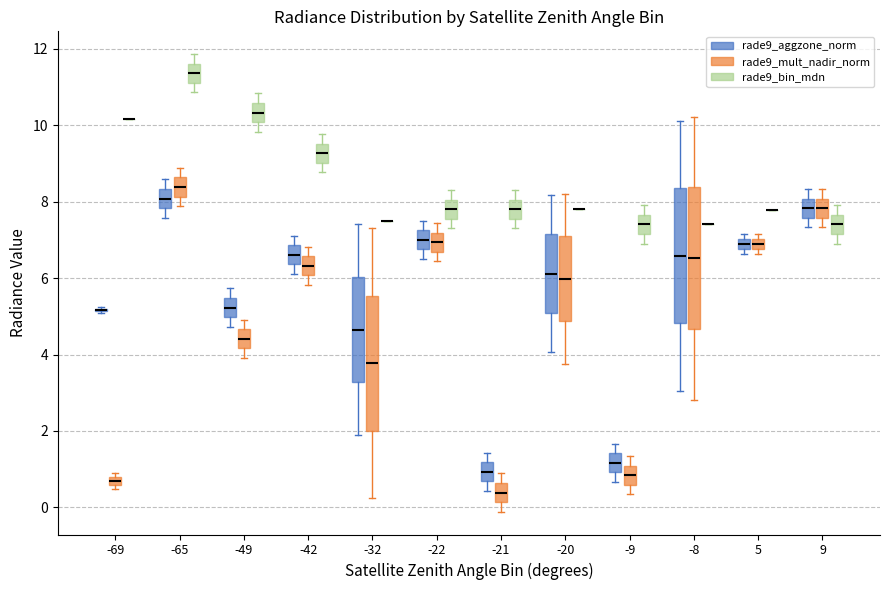

Where does the median line of the box for -42 (rade9_aggzone_norm) sit on the y-axis? The values are not printed on the chart, so give them approximately, as read against the axis.

6.6